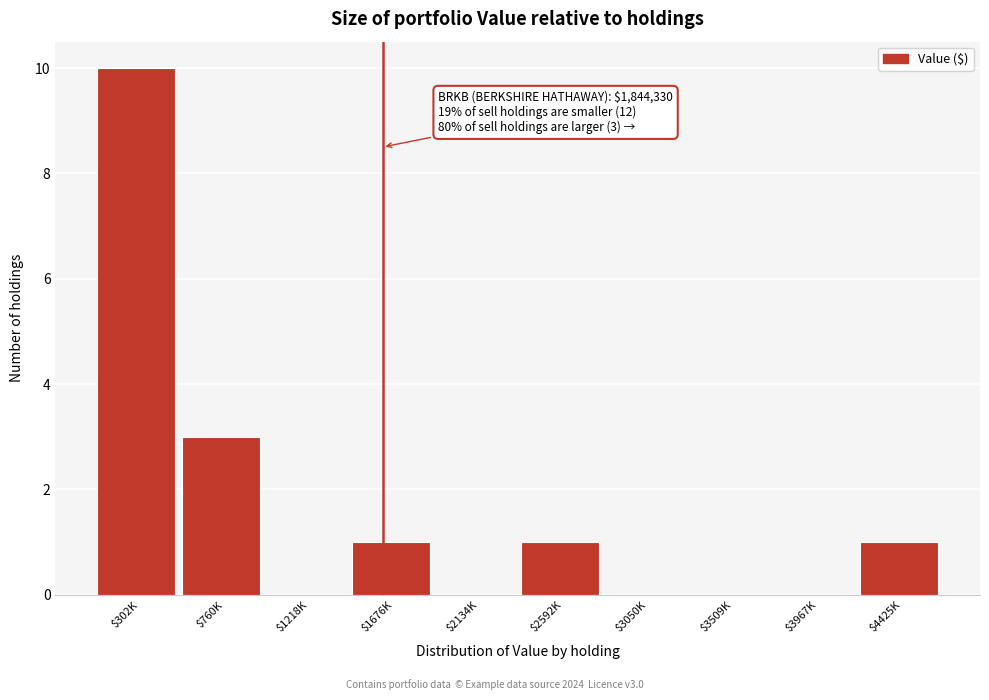

What is the sum of all values?

16